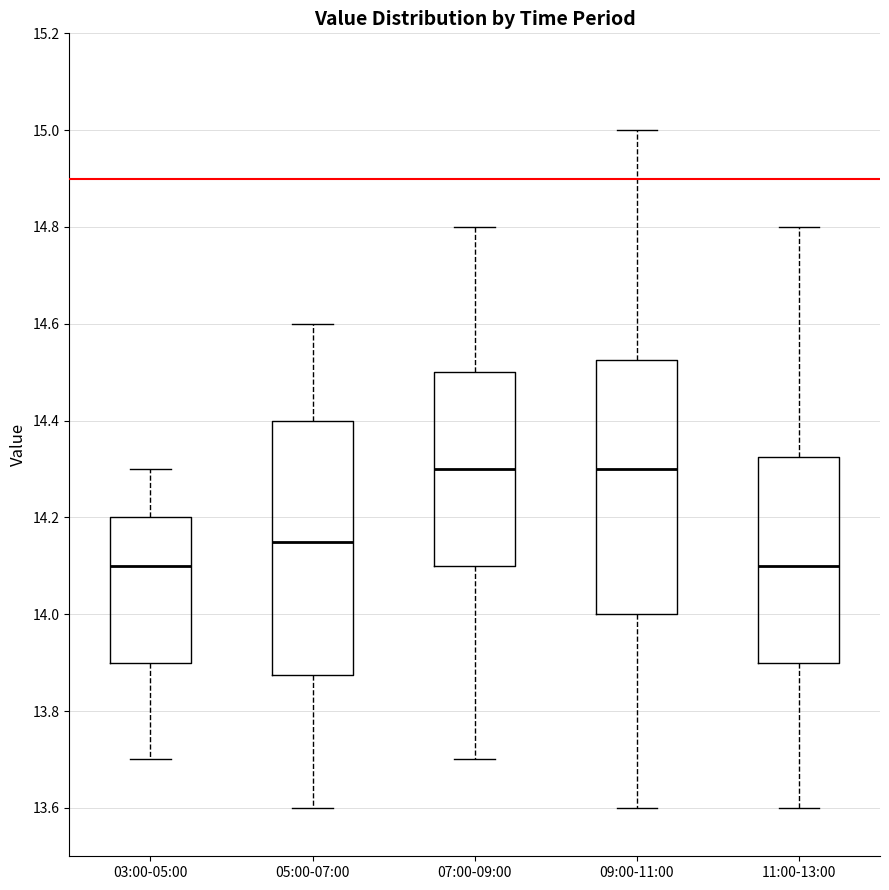

Reading left to right, transcribe this box plot: for each box, give where its median line is, the range the box spans, and where its two whiskers end, as read against the y-axis. The values are not printed on the chart, so give them approximately, as read against the axis.

03:00-05:00: median 14.10, box 13.90 to 14.20, whiskers 13.70 to 14.30
05:00-07:00: median 14.16, box 13.88 to 14.40, whiskers 13.60 to 14.60
07:00-09:00: median 14.30, box 14.10 to 14.50, whiskers 13.70 to 14.80
09:00-11:00: median 14.30, box 14.00 to 14.52, whiskers 13.60 to 15.00
11:00-13:00: median 14.10, box 13.90 to 14.32, whiskers 13.60 to 14.80